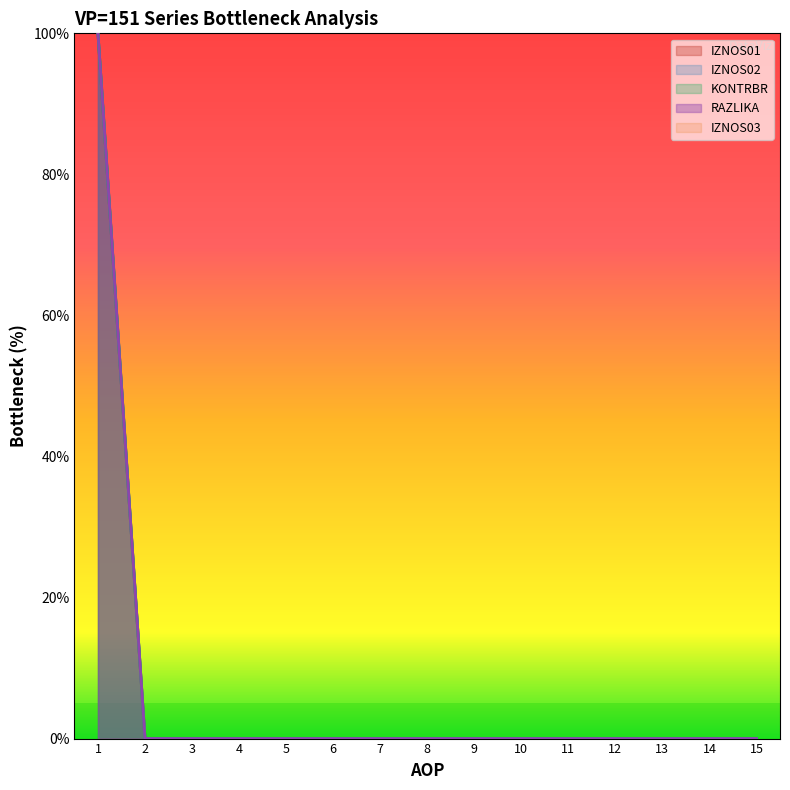

True or false: RAZLIKA and IZNOS02 cross at least once.

False